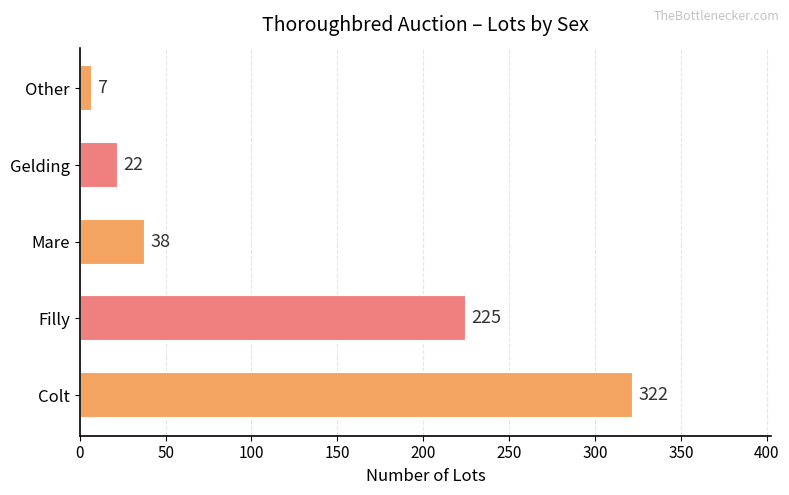

How many distinct data groups are displayed?

1